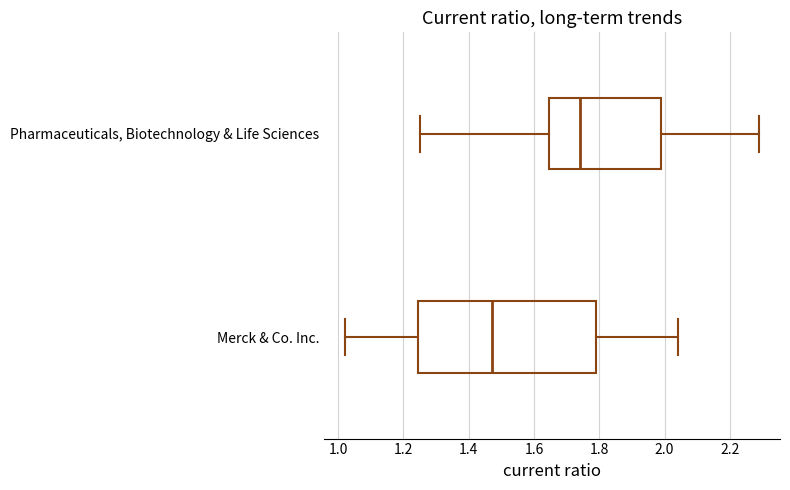

Which box's median line is the furthest to the right?

Pharmaceuticals, Biotechnology & Life Sciences